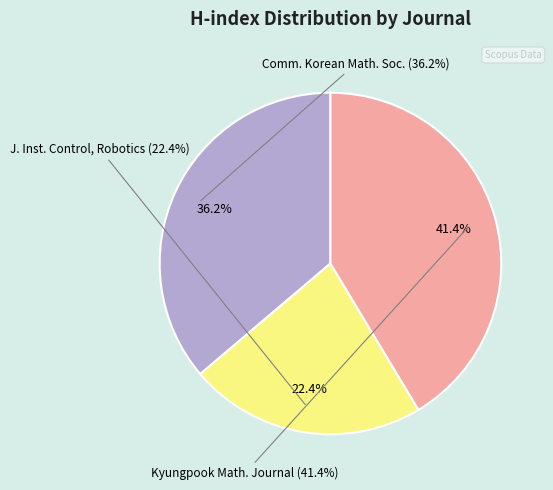

Which category has the biggest portion of the pie?

Rank 3: Kyungpook Mathematical Journal (H-index: 24)